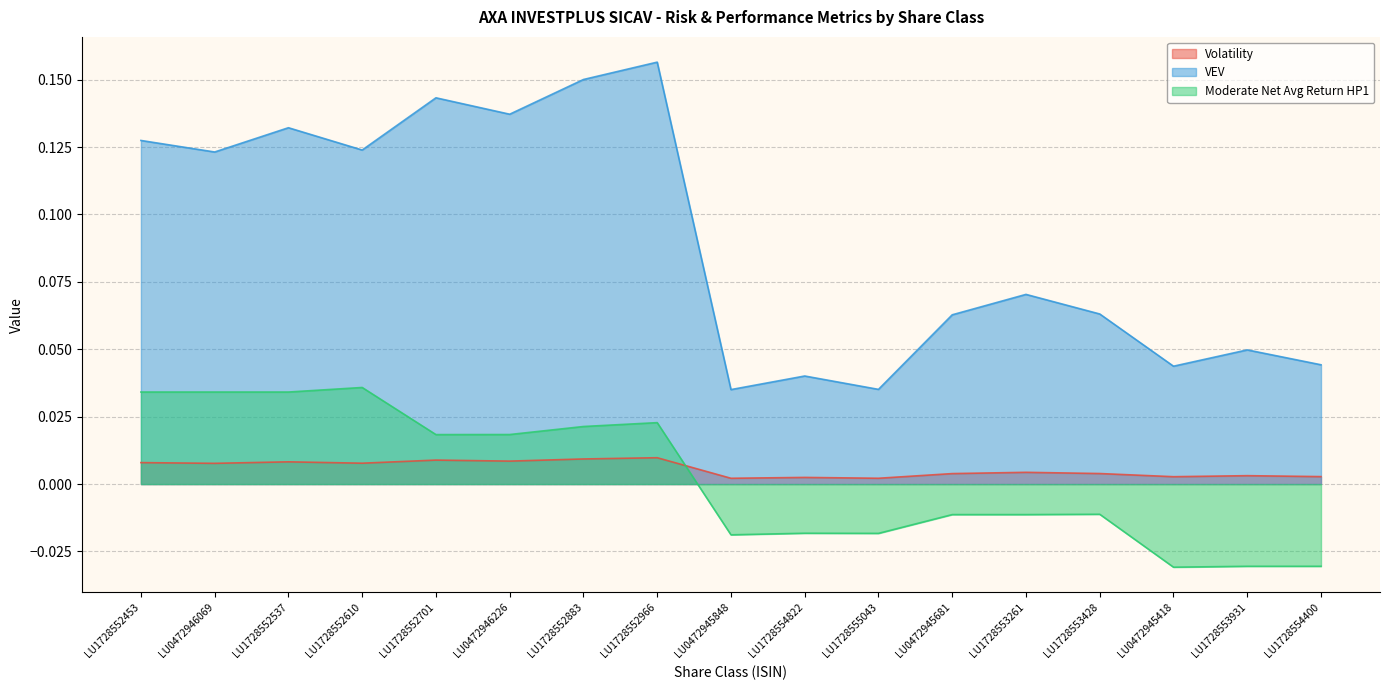

How many VaR values are between 0 and 1?

17